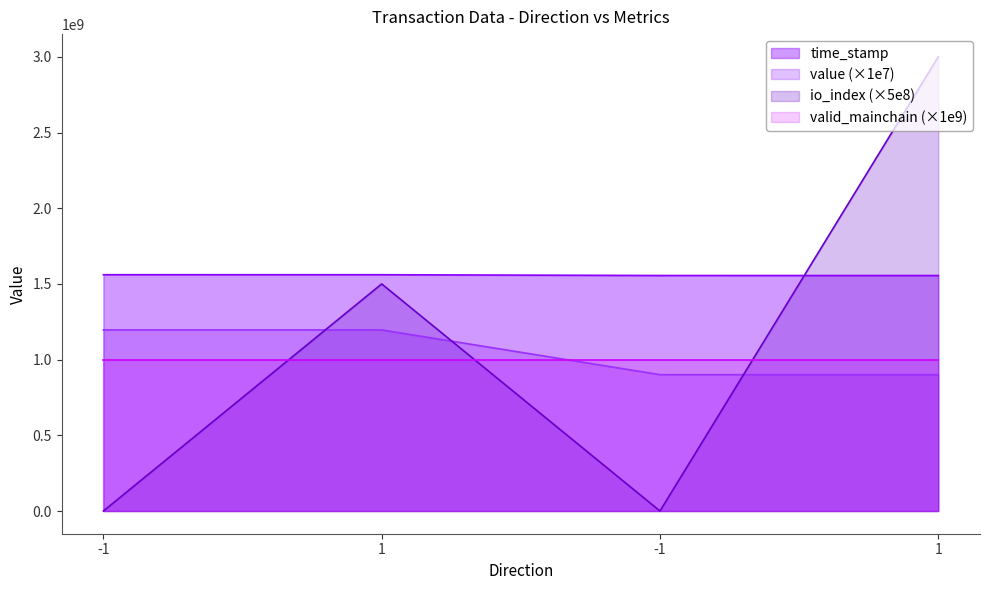

What is the label of the 1st point from the right?

1